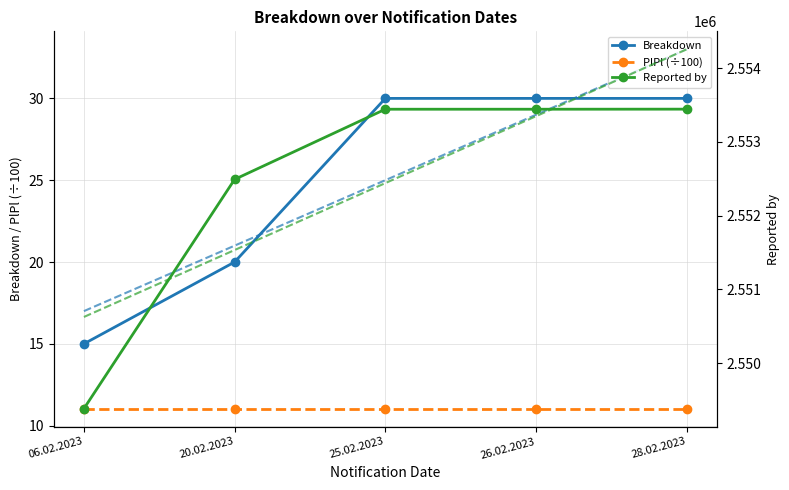

What is the spread (max minus min) of values at 20.02.2023?

2552480.0